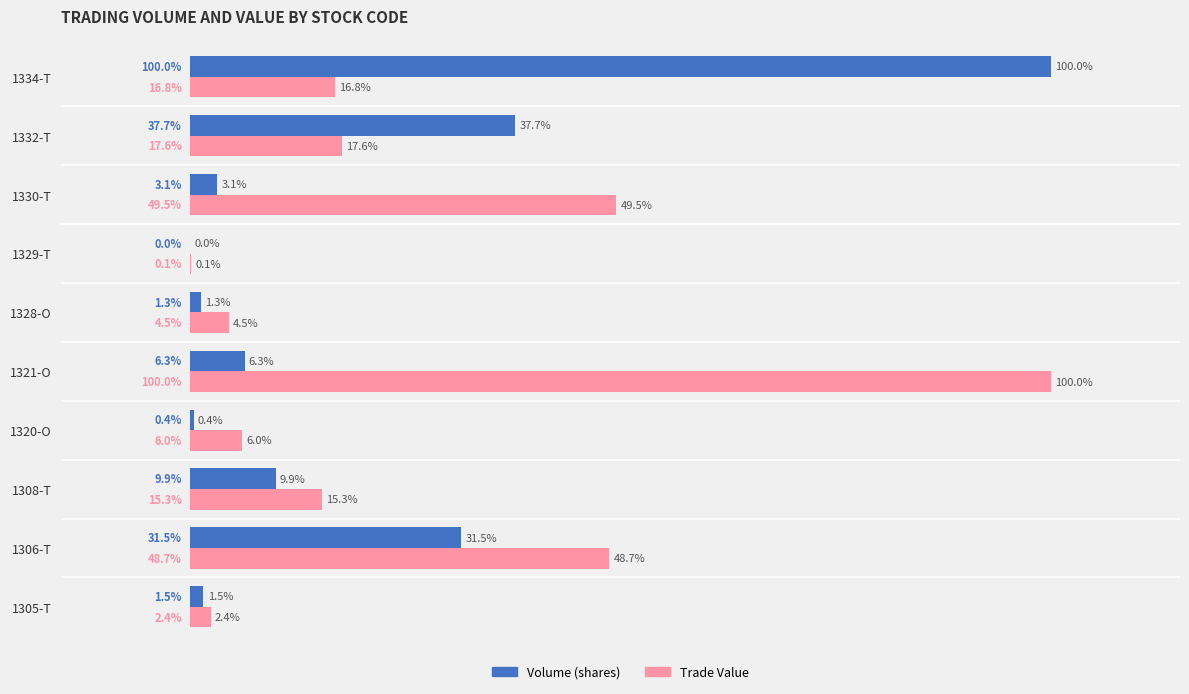

Is the value of Volume (shares) at 1305-T greater than the value of Trade Value at 1329-T?

Yes